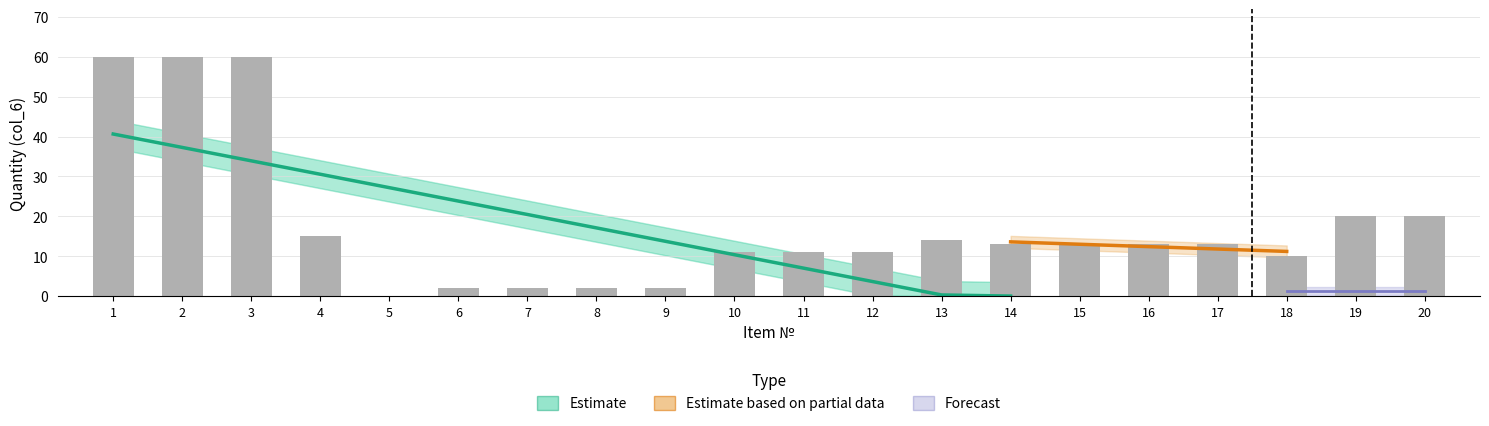

Rank the series at 12 from highest to lowest value.

Estimate, Estimate based on partial data, Forecast